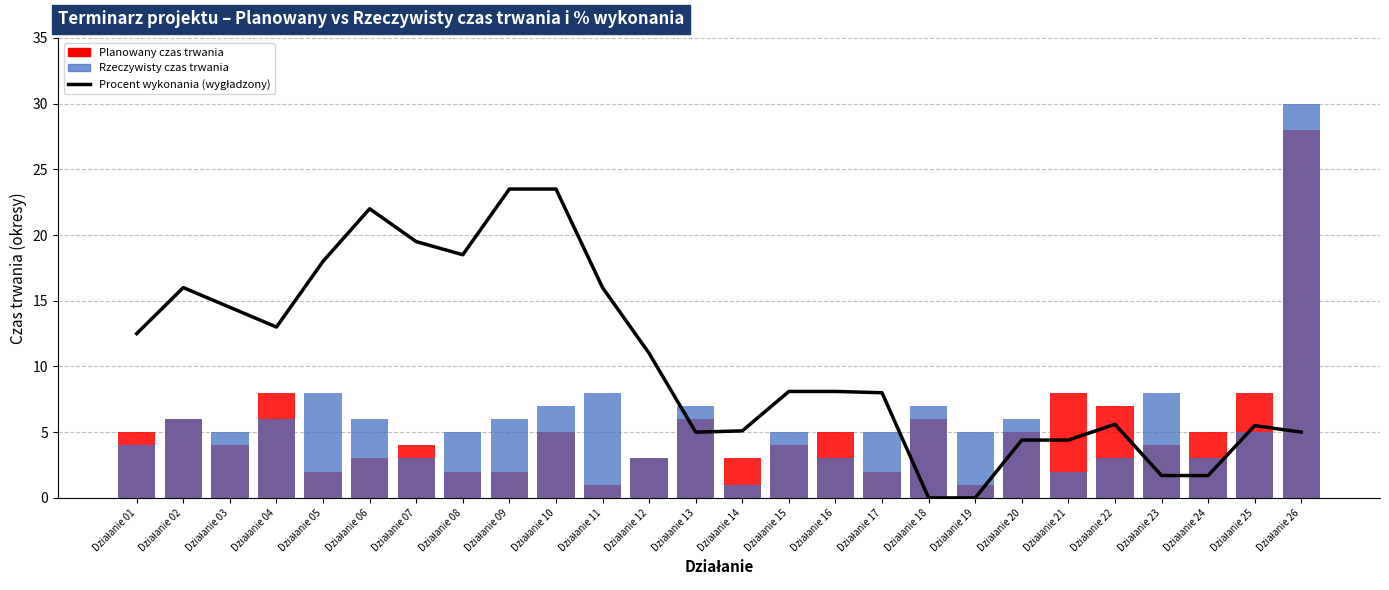

What is the difference between the maximum and minimum values in the Procent wykonania (wygładzony) series?

23.5